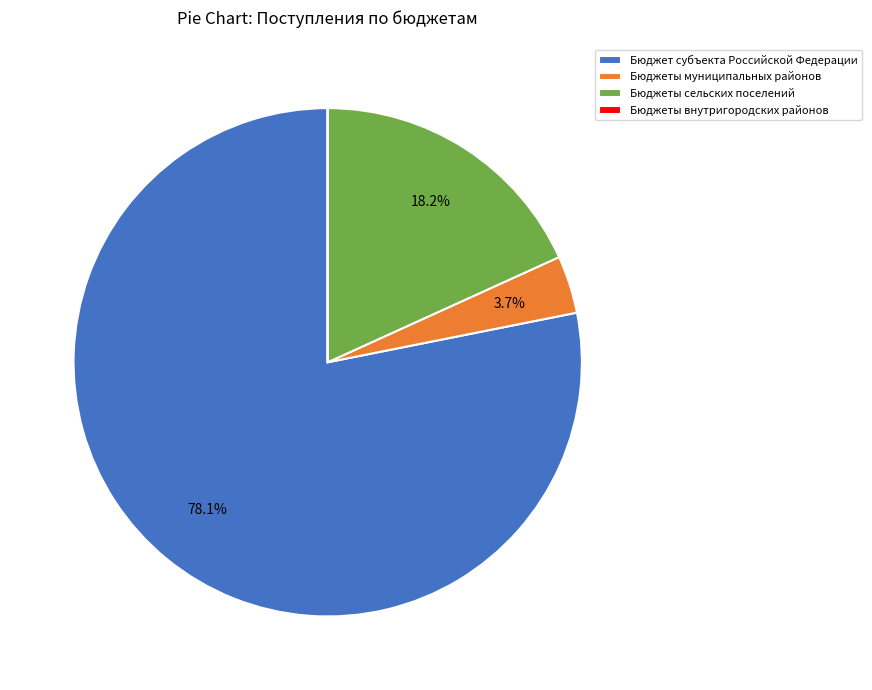

What portion of the pie excludes Бюджеты муниципальных районов?

96.3%